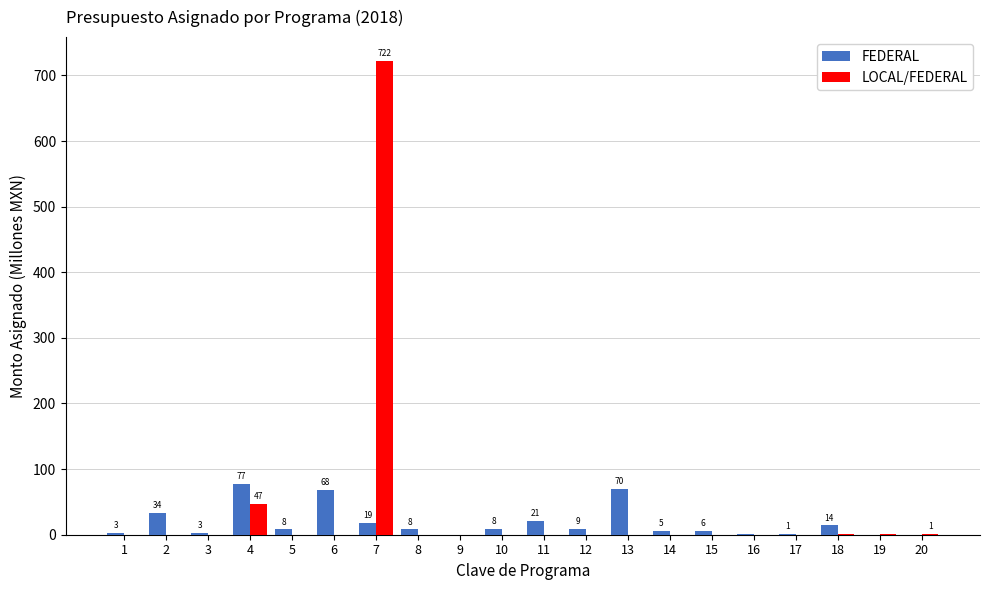

What is the sum of all FEDERAL values?

355.6